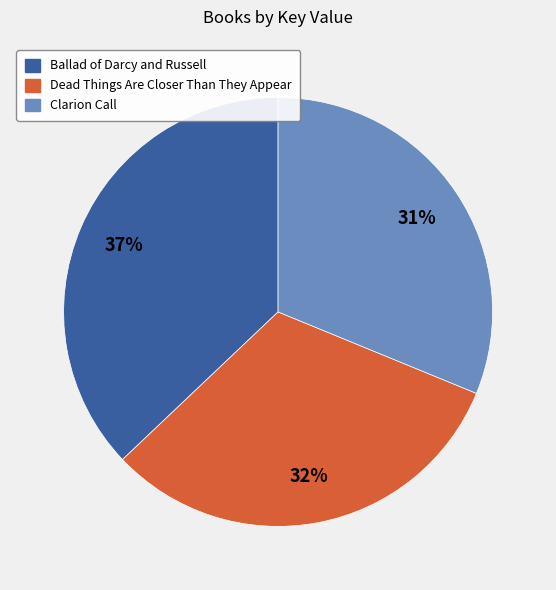

Is there a majority slice in this chart?

No